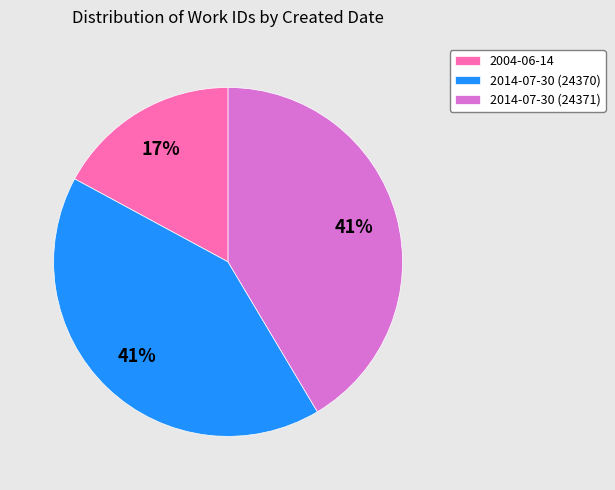

Is there any slice that represents more than half of the pie?

No